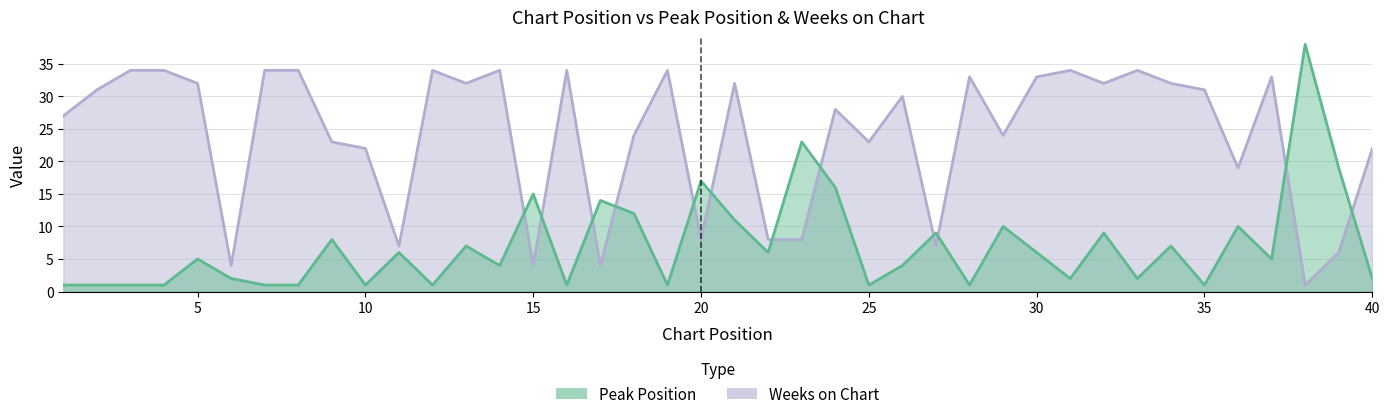

True or false: Weeks on Chart has more than 1 points higher than both neighbors.

True